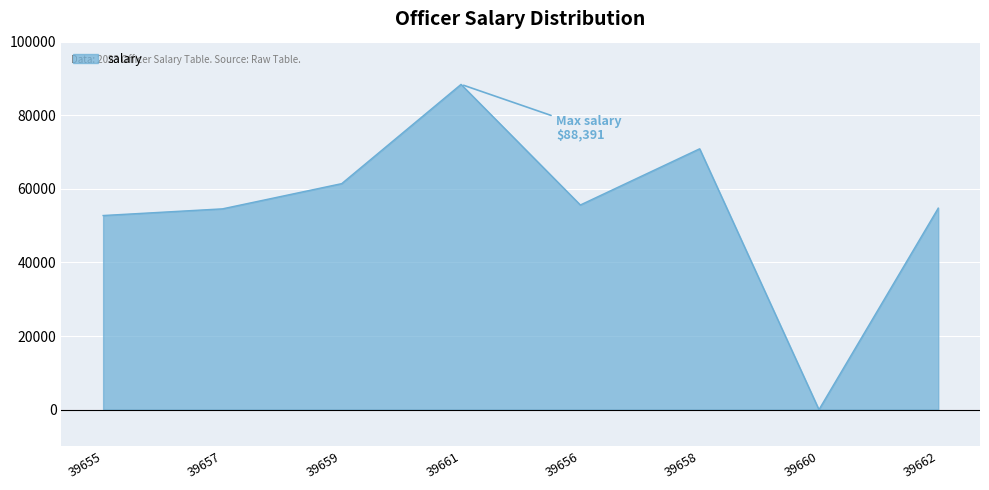

The chart shows a value of 54759.6 at 39662. True or false?

True